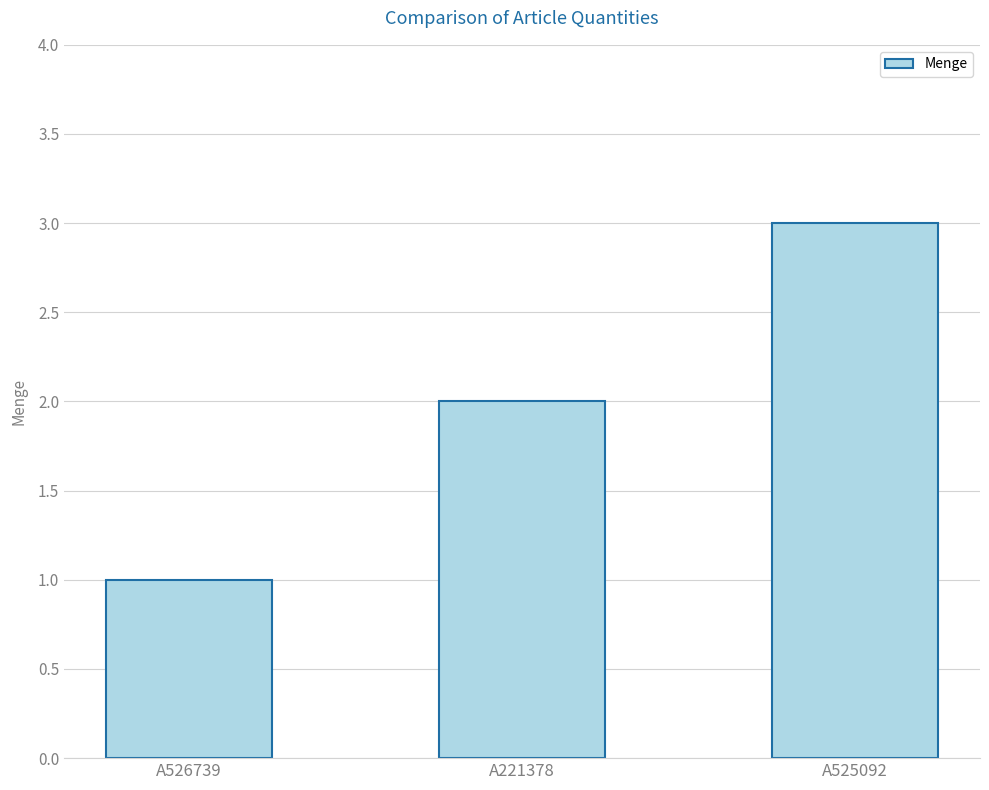

What is the maximum value shown in the chart?

3